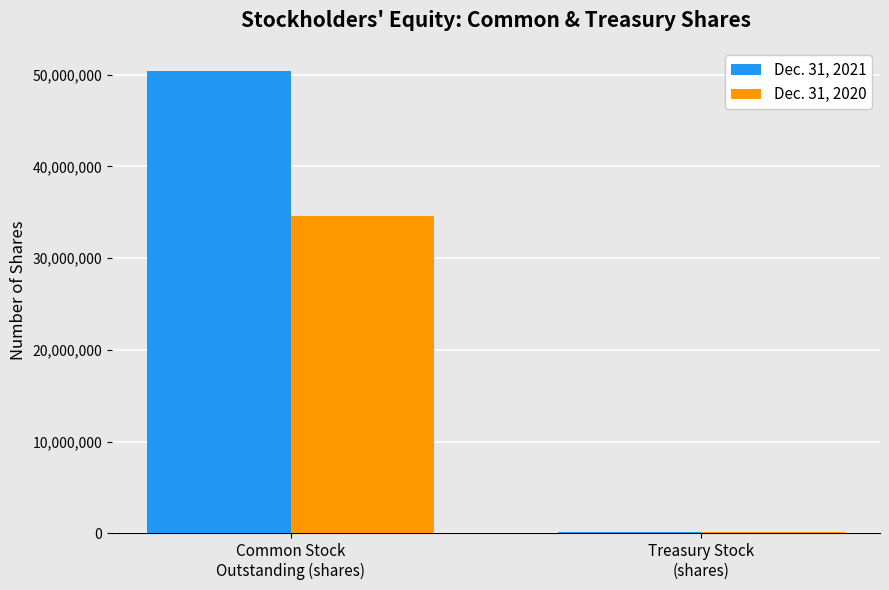

Rank the series by their average value, from lowest to highest.

Dec. 31, 2020, Dec. 31, 2021